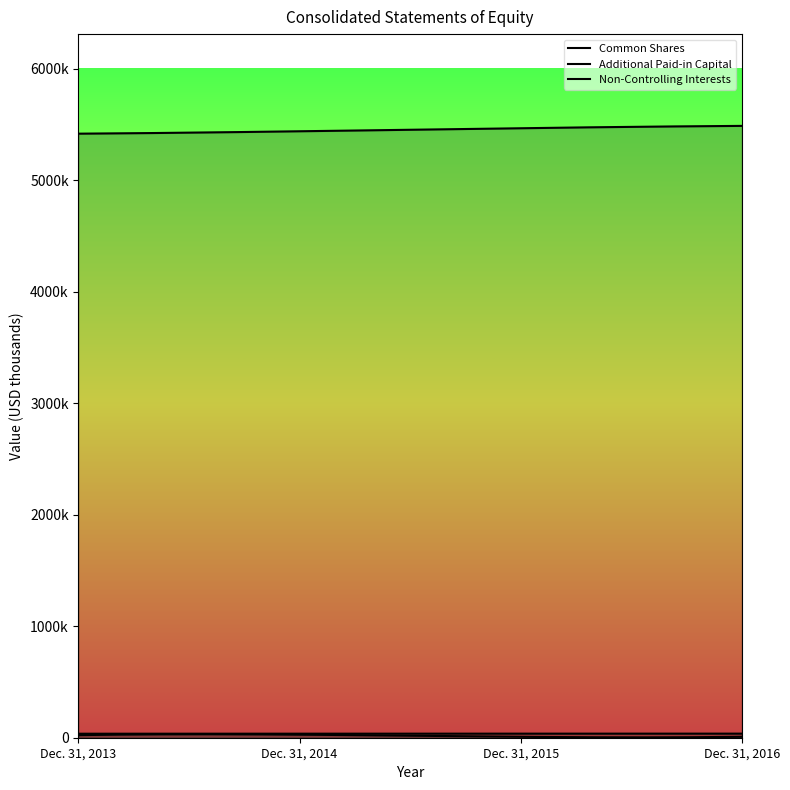

Where does the Common Shares series first go above 36529?

Dec. 31, 2016